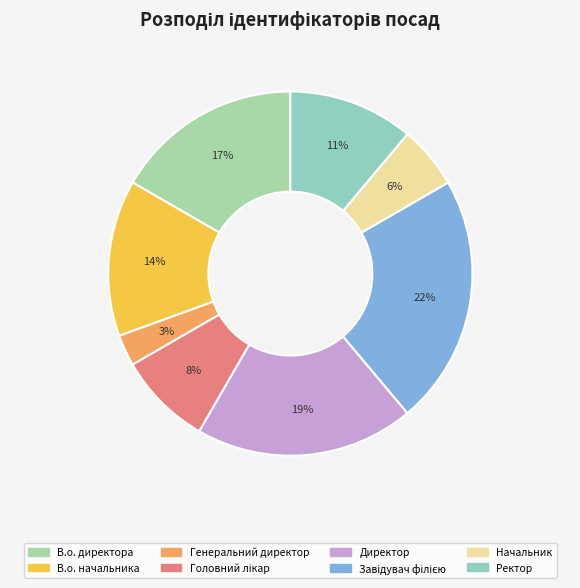

How many slices are in this pie chart?

8